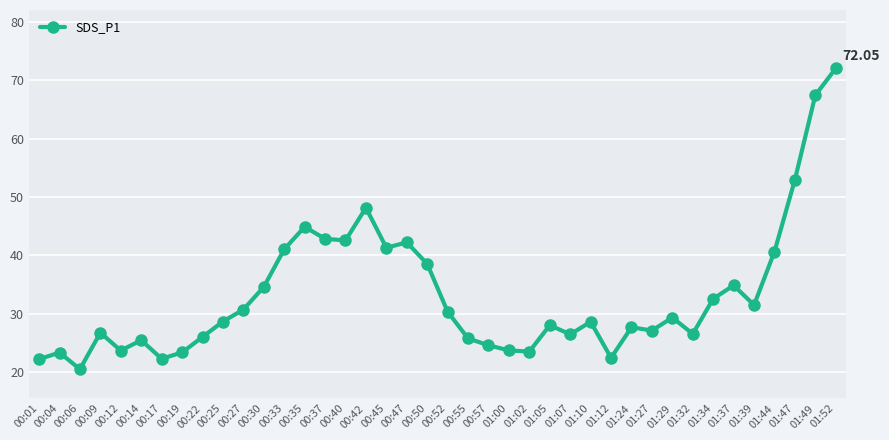

How many categories are shown in the chart?

40